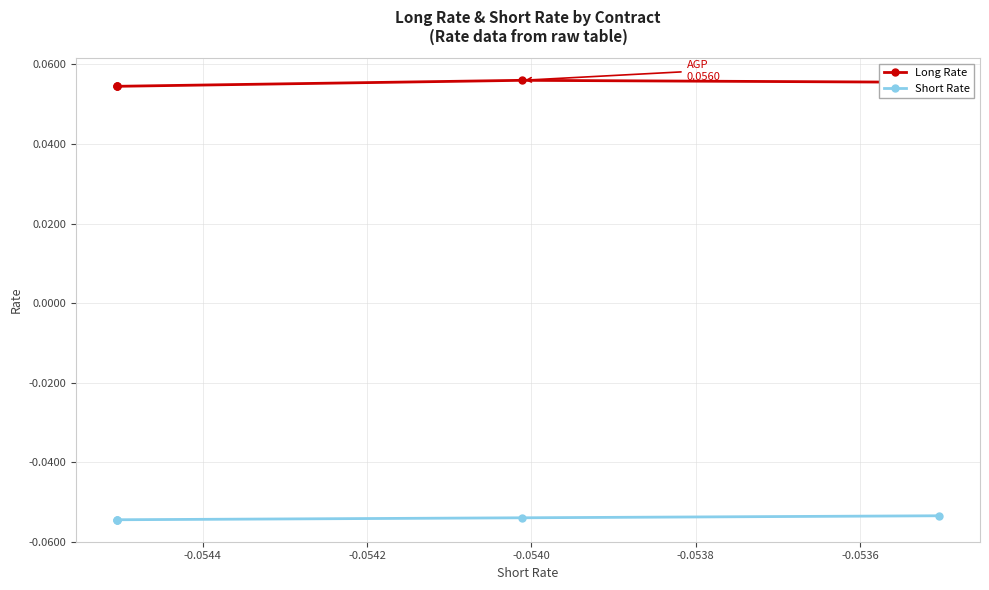

How many lines are shown in the chart?

2